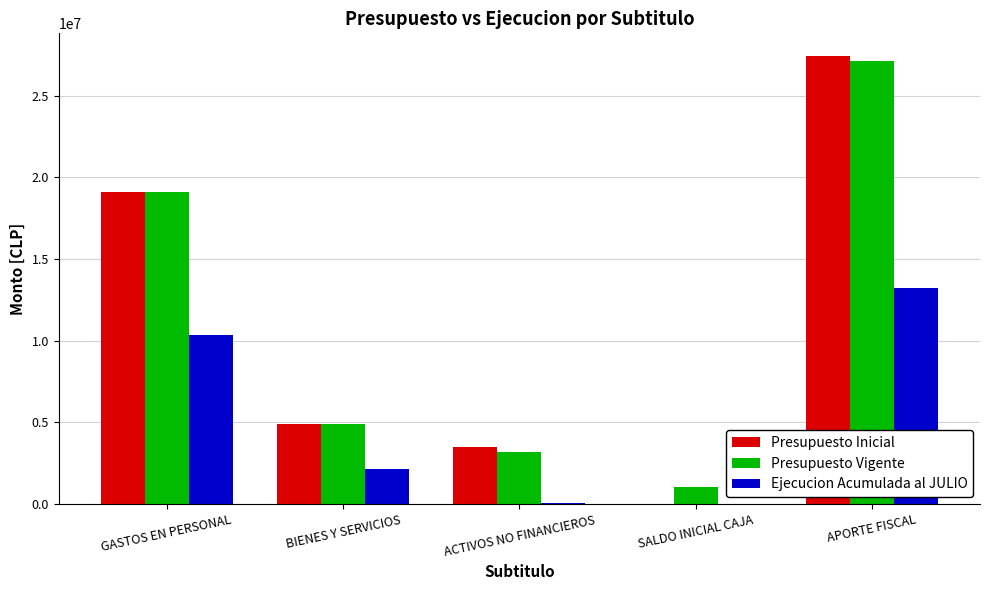

The Presupuesto Vigente series shows 3168227 at ACTIVOS NO FINANCIEROS. True or false?

True